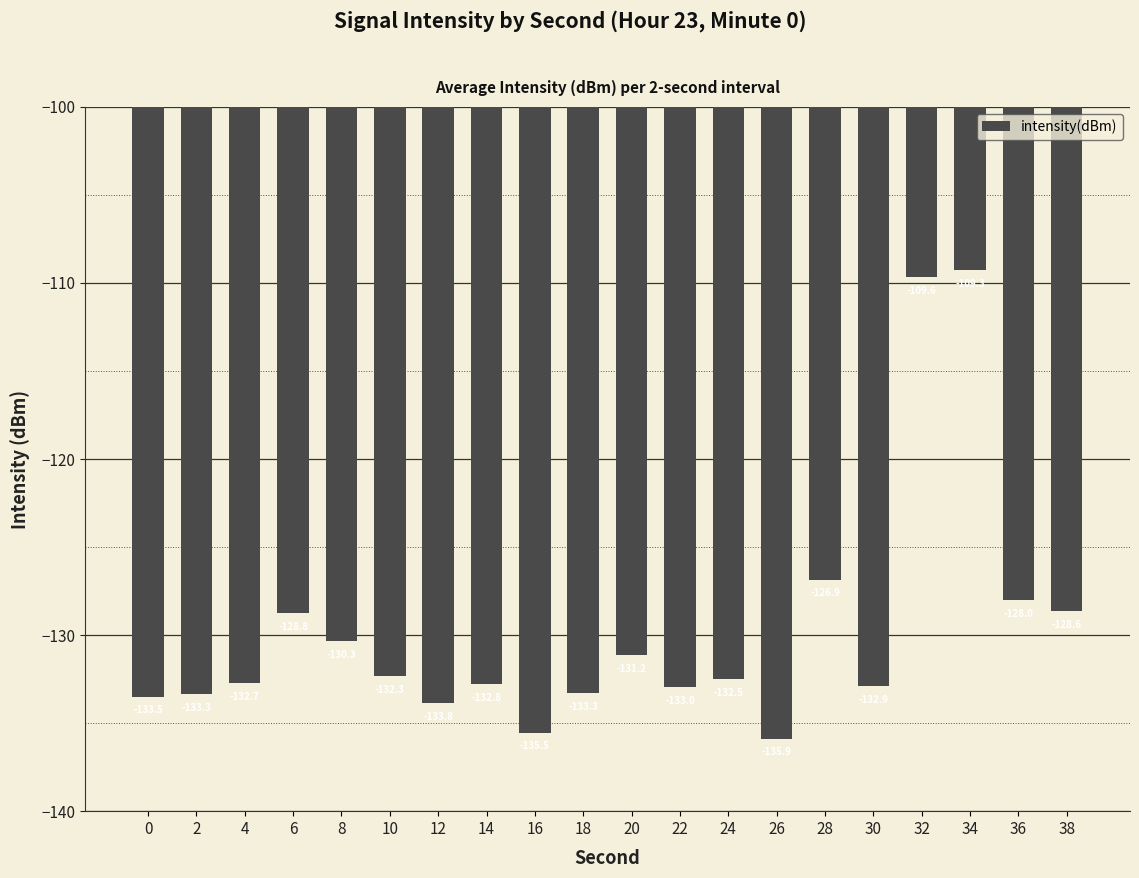

What is the greatest value displayed?

-109.3